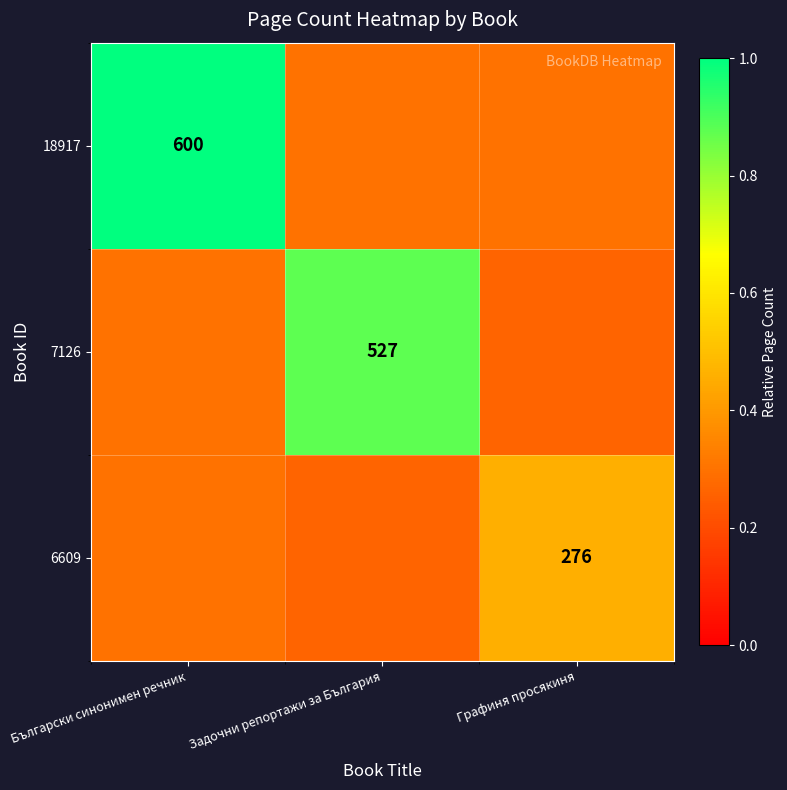

What is the difference between the highest and lowest values at Български синонимен речник?

0.7